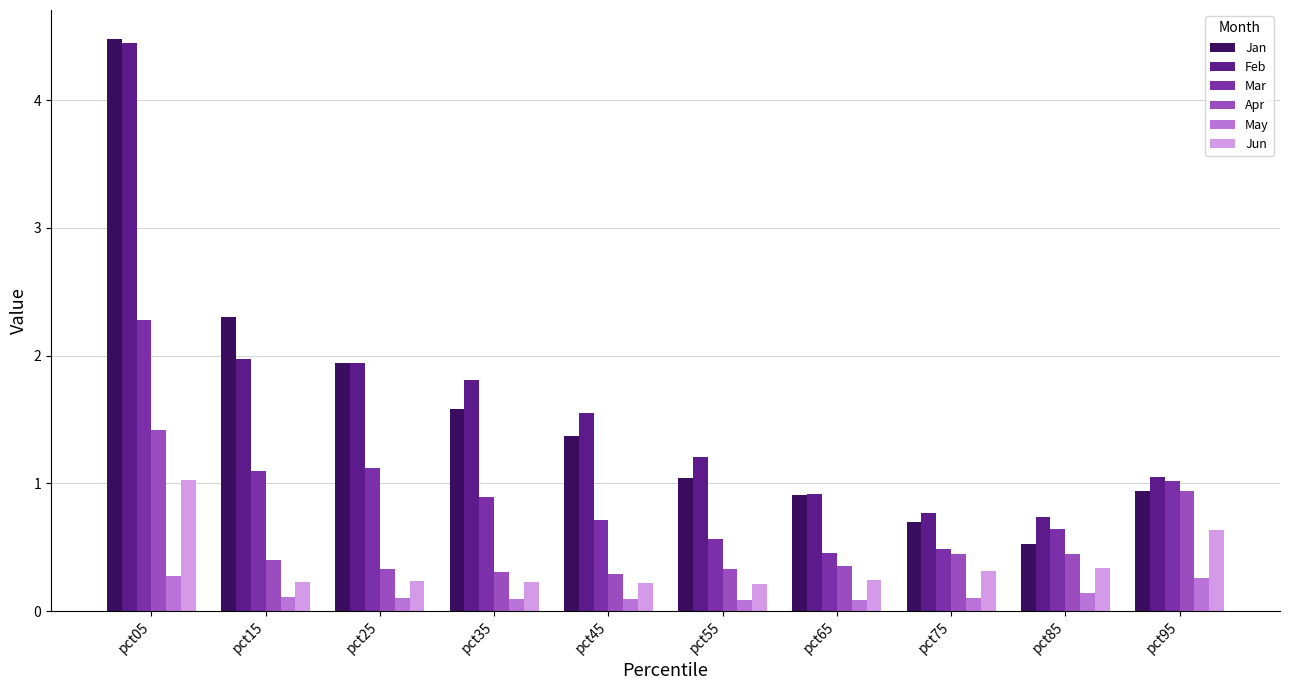

Which series has the largest total across all categories?

Feb